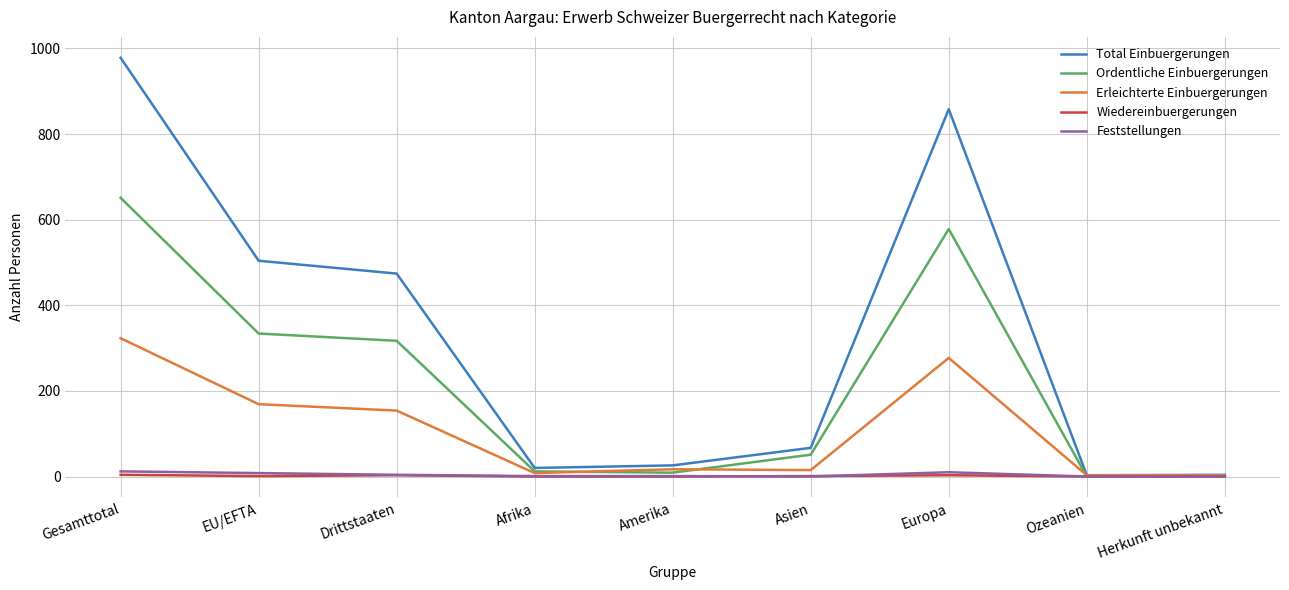

At which label does Total Einbuergerungen reach its peak?

Gesamttotal